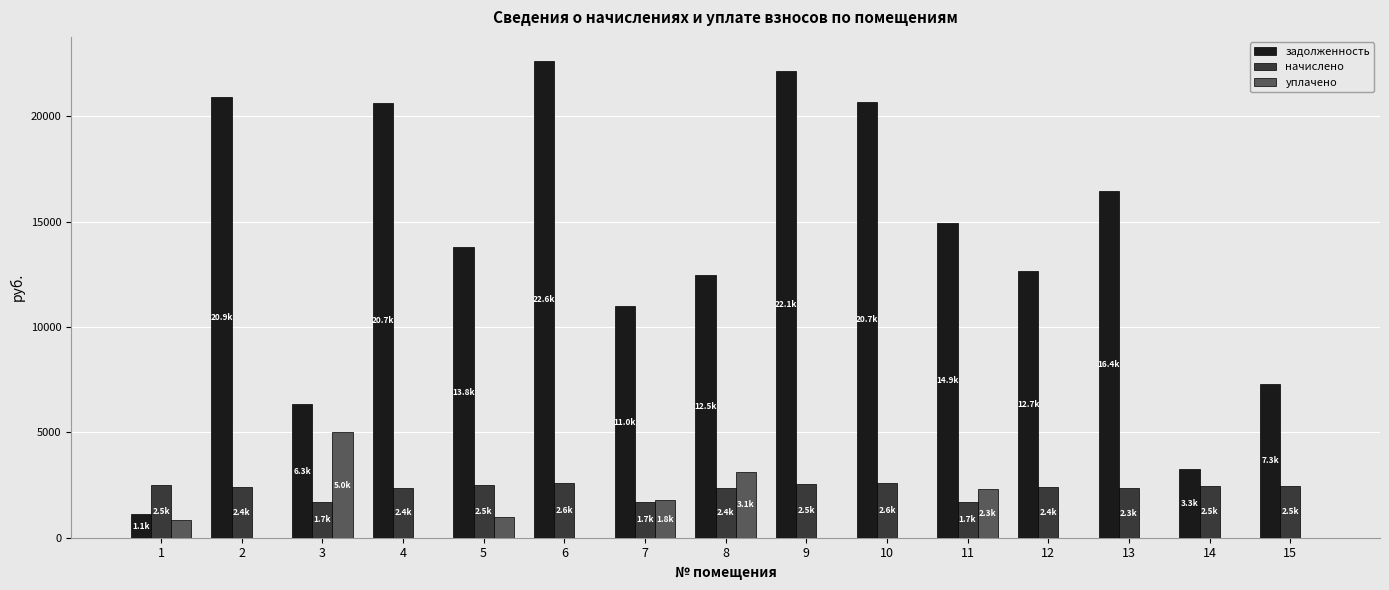

Is the value of задолженность at 6 greater than the value of уплачено at 6?

Yes